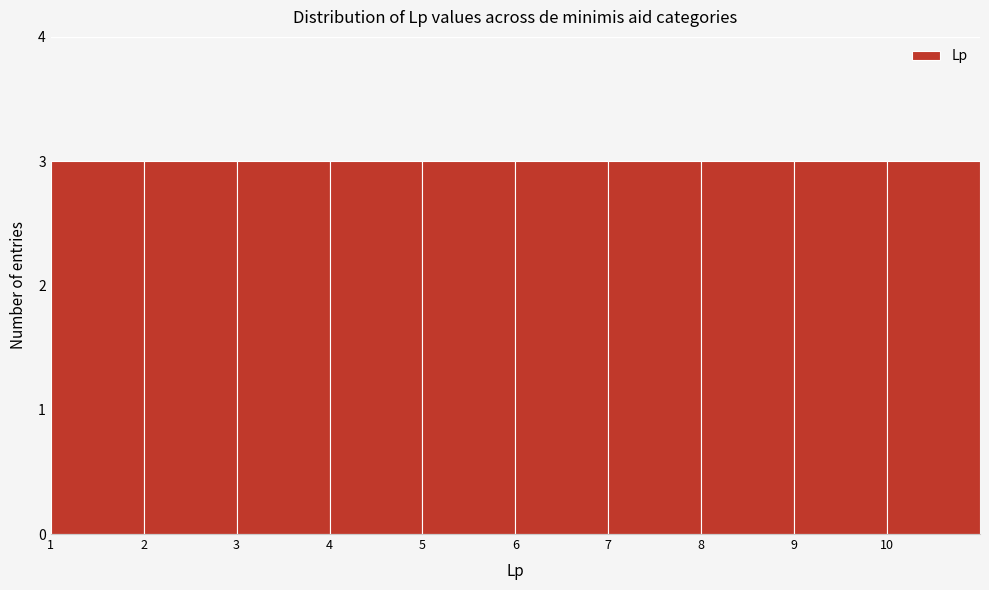

Reading left to right, transcribe this chart: for each bar, give the range it covers on the x-axis and its height. The values are not printed on the chart, so give them approximately, as read against the axis.

1 to 2: 3
2 to 3: 3
3 to 4: 3
4 to 5: 3
5 to 6: 3
6 to 7: 3
7 to 8: 3
8 to 9: 3
9 to 10: 3
10 to 11: 3